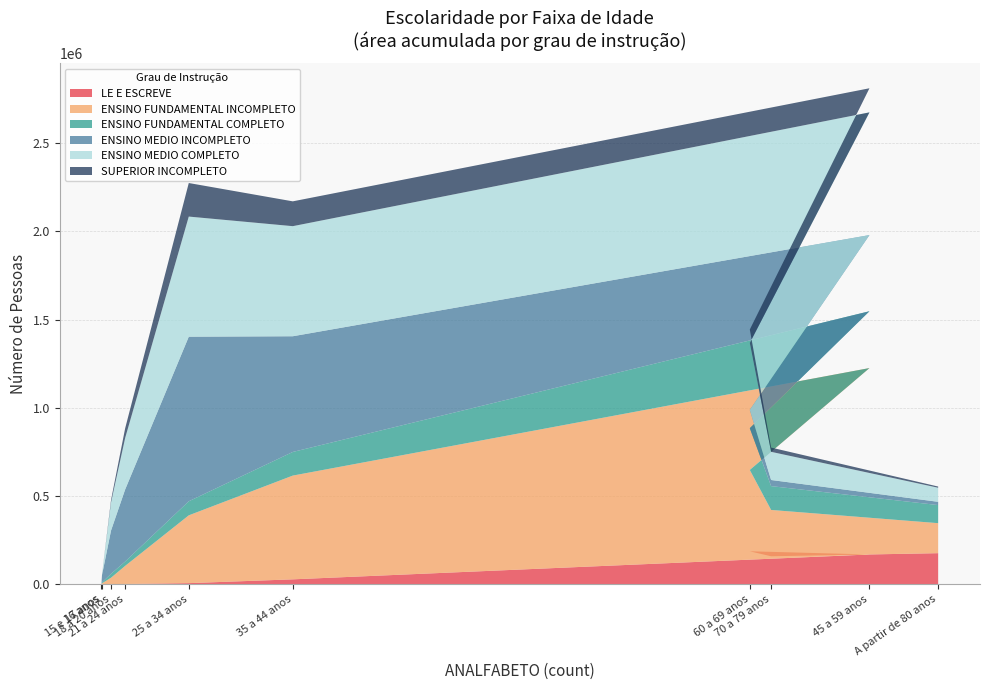

Reading right to left, extract all data points from this chart.

LE E ESCREVE: A partir de 80 anos=176976	70 a 79 anos=159321	60 a 69 anos=187597	45 a 59 anos=169589	35 a 44 anos=28631	25 a 34 anos=7133	21 a 24 anos=2342	18 a 20 anos=2291	17 anos=373	15 e 16 anos=33
ENSINO FUNDAMENTAL INCOMPLETO: A partir de 80 anos=170063	70 a 79 anos=262641	60 a 69 anos=460881	45 a 59 anos=1056386	35 a 44 anos=588035	25 a 34 anos=384273	21 a 24 anos=102497	18 a 20 anos=35464	17 anos=5672	15 e 16 anos=1161
ENSINO FUNDAMENTAL COMPLETO: A partir de 80 anos=102487	70 a 79 anos=135043	60 a 69 anos=236754	45 a 59 anos=322099	35 a 44 anos=133879	25 a 34 anos=79668	21 a 24 anos=24623	18 a 20 anos=22166	17 anos=5338	15 e 16 anos=391
ENSINO MEDIO INCOMPLETO: A partir de 80 anos=18475	70 a 79 anos=34660	60 a 69 anos=103763	45 a 59 anos=431571	35 a 44 anos=655763	25 a 34 anos=932643	21 a 24 anos=408221	18 a 20 anos=245437	17 anos=42022	15 e 16 anos=5198
ENSINO MEDIO COMPLETO: A partir de 80 anos=79812	70 a 79 anos=159636	60 a 69 anos=379317	45 a 59 anos=695402	35 a 44 anos=623859	25 a 34 anos=680829	21 a 24 anos=291707	18 a 20 anos=159071	17 anos=1667	15 e 16 anos=141
SUPERIOR INCOMPLETO: A partir de 80 anos=6715	70 a 79 anos=24103	60 a 69 anos=76153	45 a 59 anos=136689	35 a 44 anos=140696	25 a 34 anos=190198	21 a 24 anos=54662	18 a 20 anos=13488	17 anos=189	15 e 16 anos=16